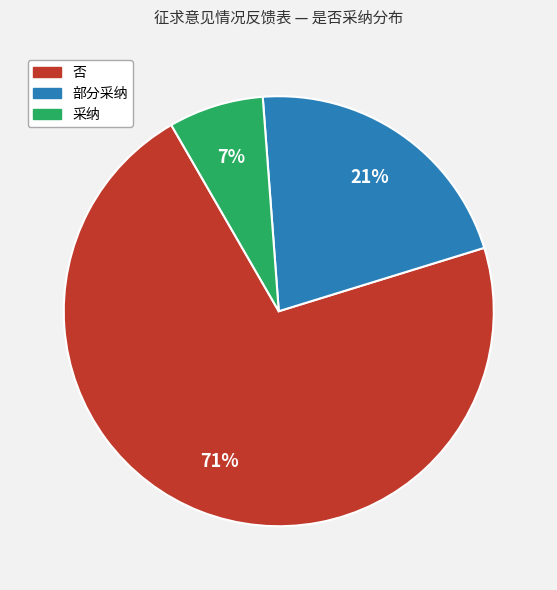

Does 采纳 account for over 50% of the chart?

No